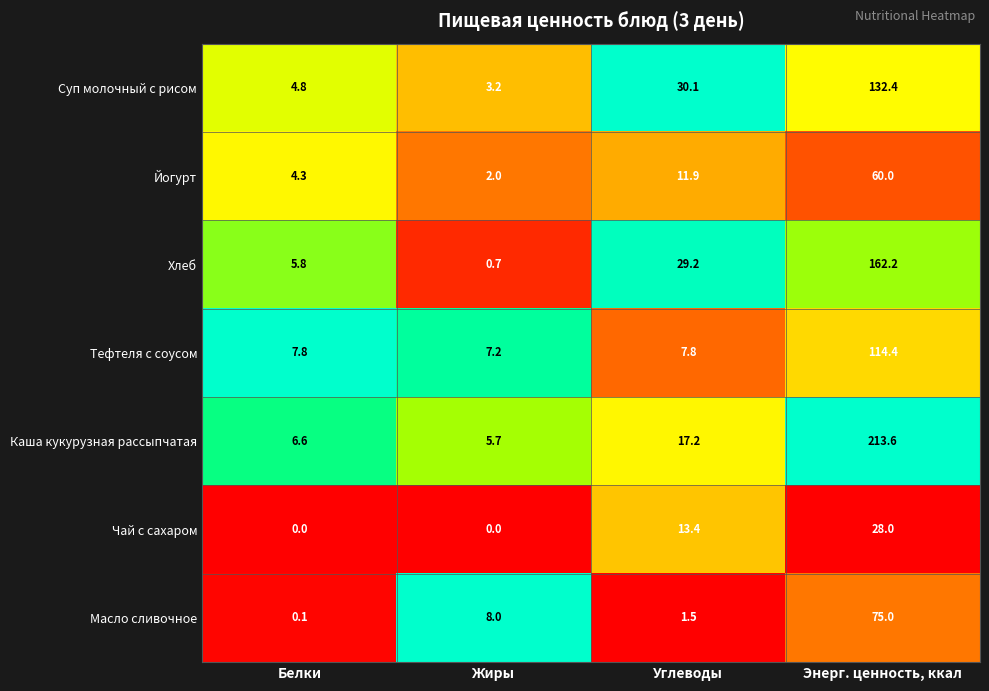

What is the difference between the maximum and minimum values in the Йогурт series?

58.0